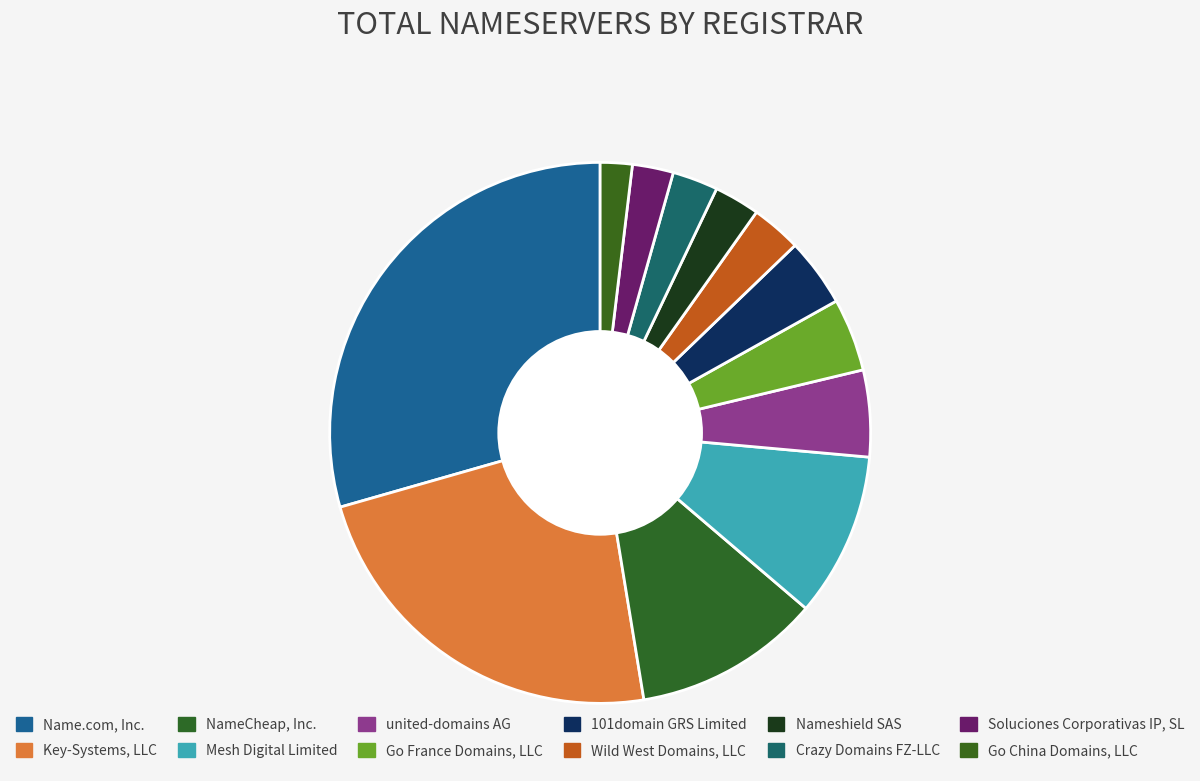

Which category has the smallest portion of the pie?

Go China Domains, LLC